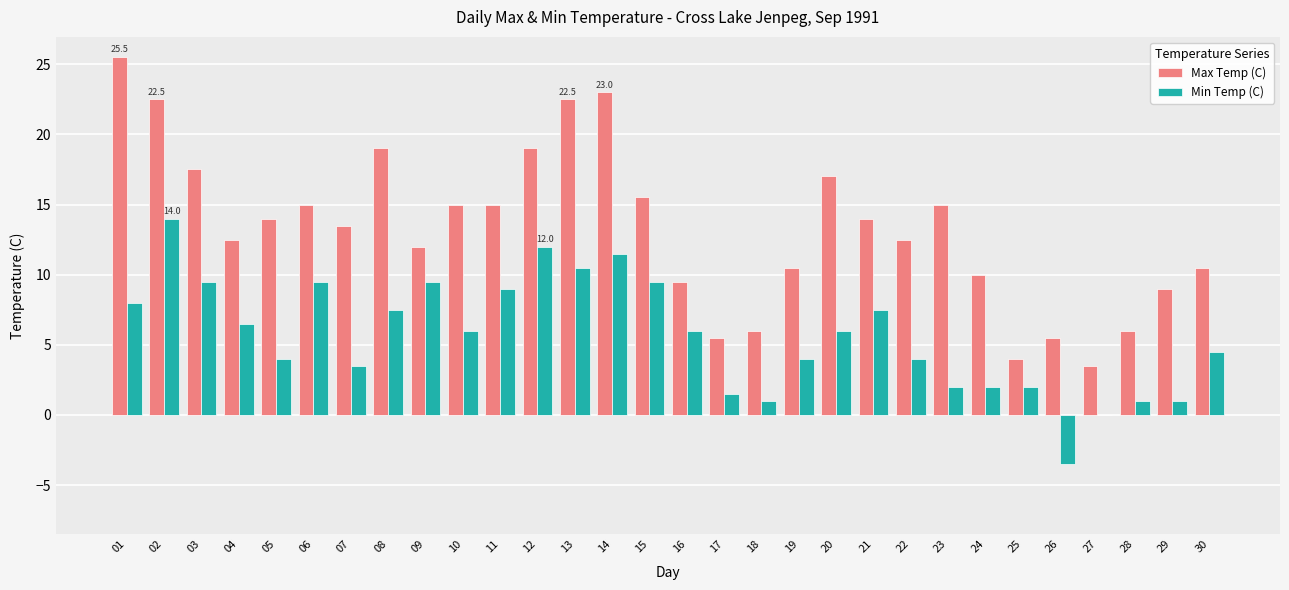

At which category is the sum across all series the highest?

02